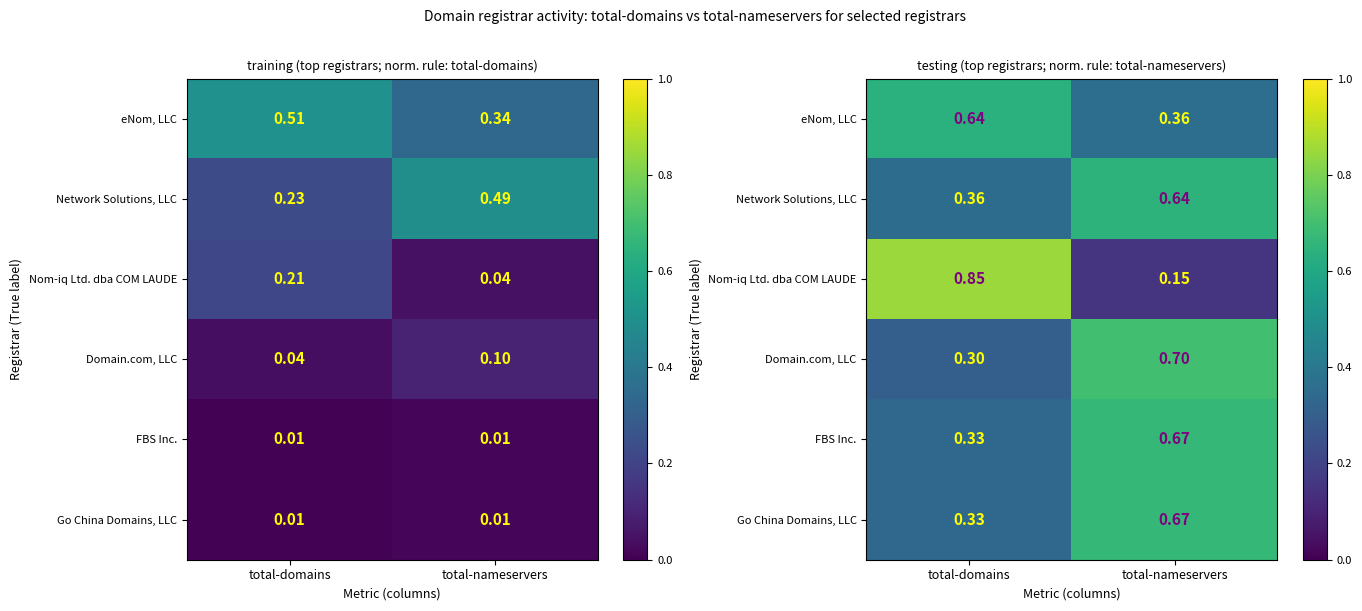

Rank the series at total-domains from lowest to highest value.

Domain.com, LLC, FBS Inc., Go China Domains, LLC, Network Solutions, LLC, eNom, LLC, Nom-iq Ltd. dba COM LAUDE